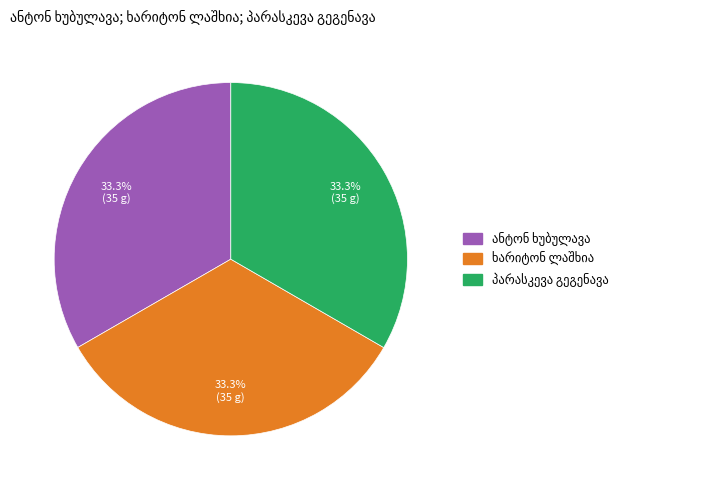

To the nearest percent, what is the average slice percentage?

33%